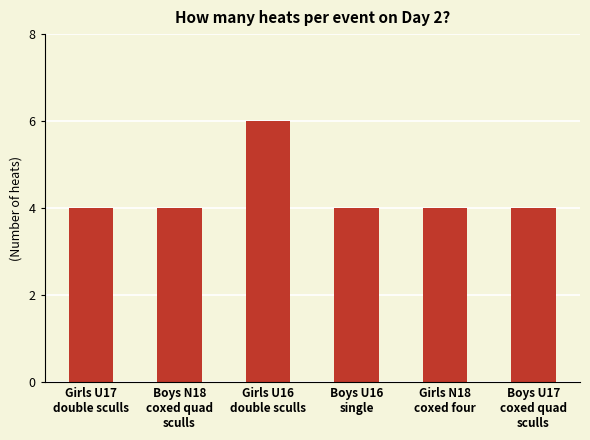

The value at Boys N18
coxed quad
sculls is 7. True or false?

False